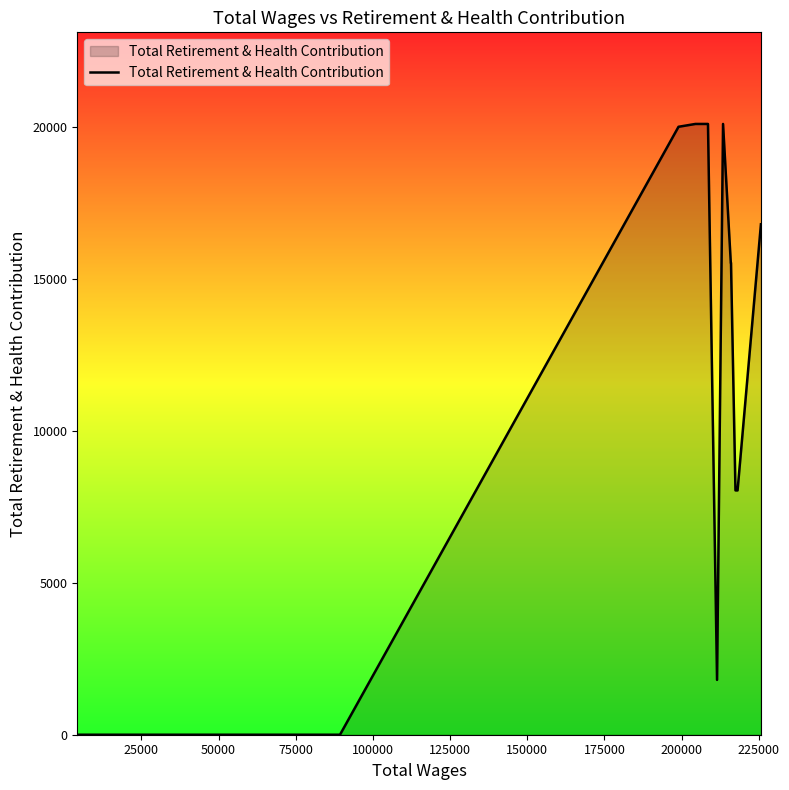

What is the value of the 10th point from the left?

20101